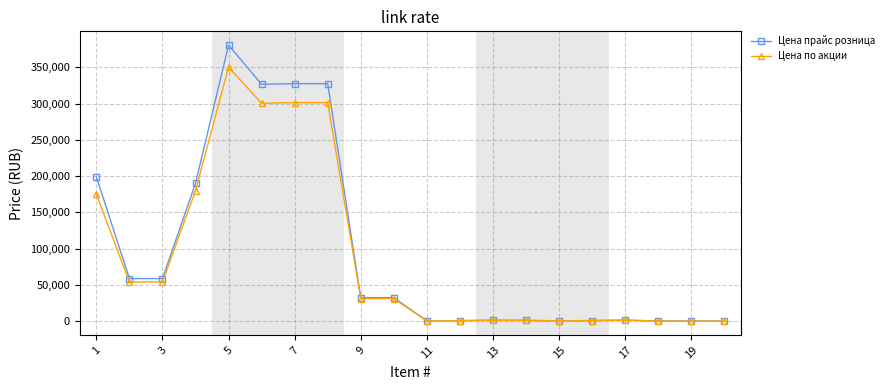

Rank the series by their maximum value, from lowest to highest.

Цена по акции, Цена прайс розница